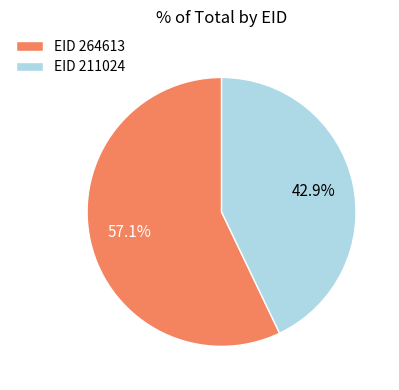

How many segments does this pie chart have?

2